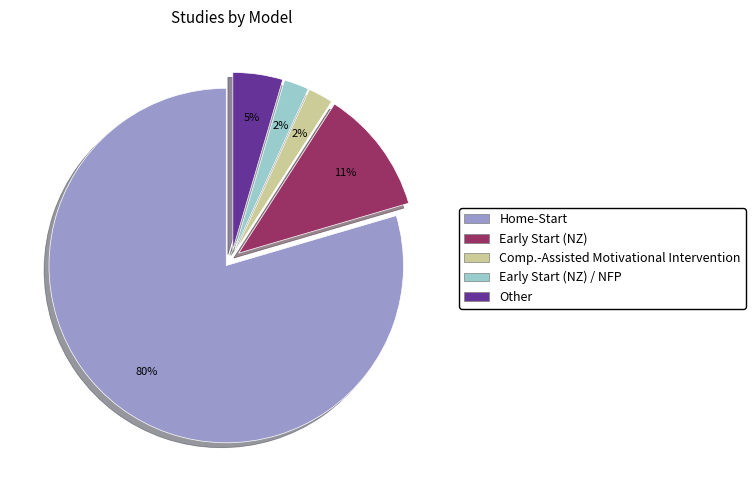

To the nearest percent, what is the combined percentage of Early Start (NZ) / NFP and Home-Start?

82%